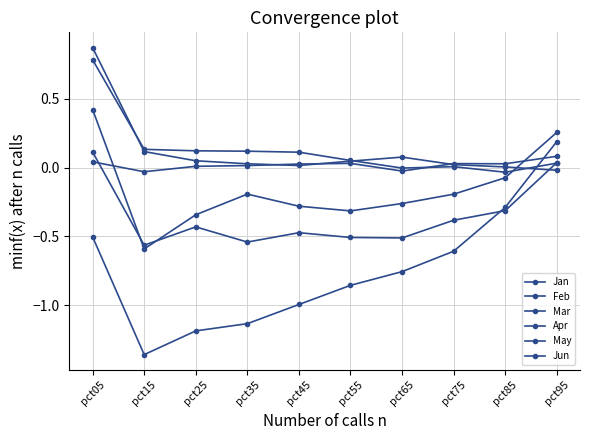

Between which two adjacent categories do Mar and Apr first intersect?

pct85 and pct95